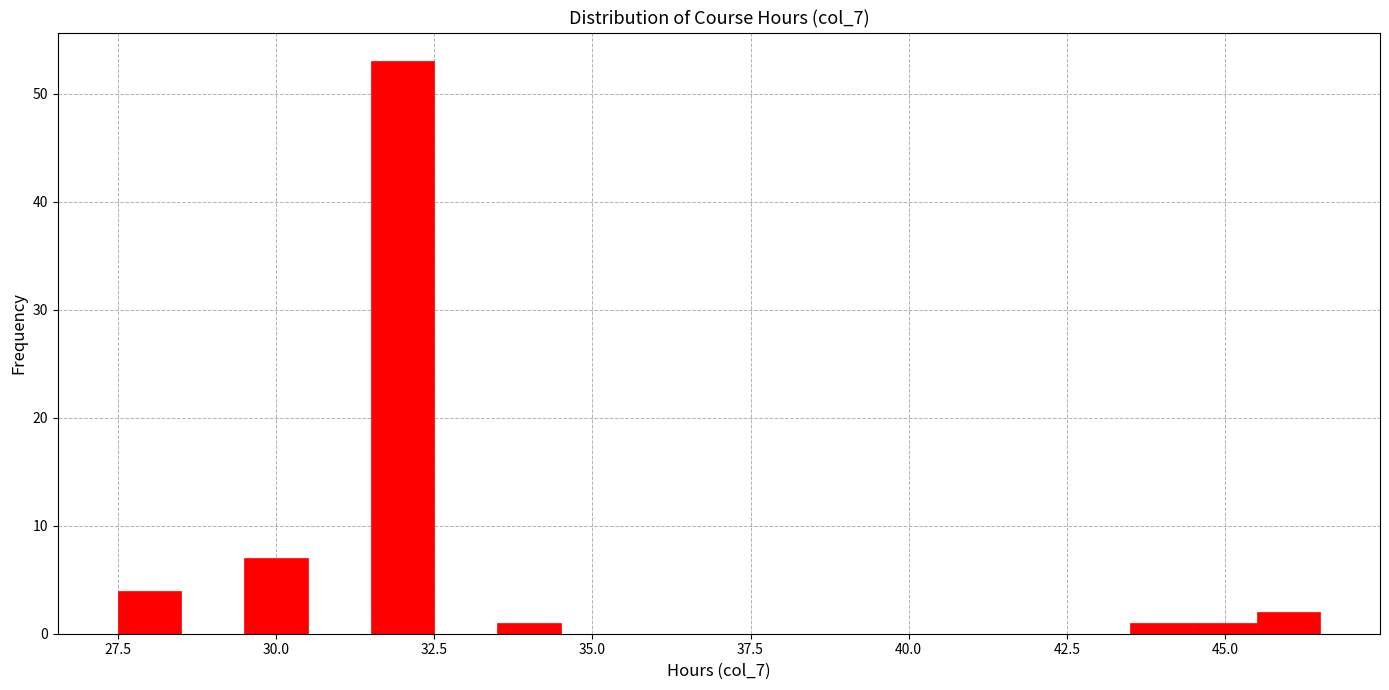

Around what value on the x-axis is the tallest bar? Give the approximate position of its centre, as read against the axis.

32.0